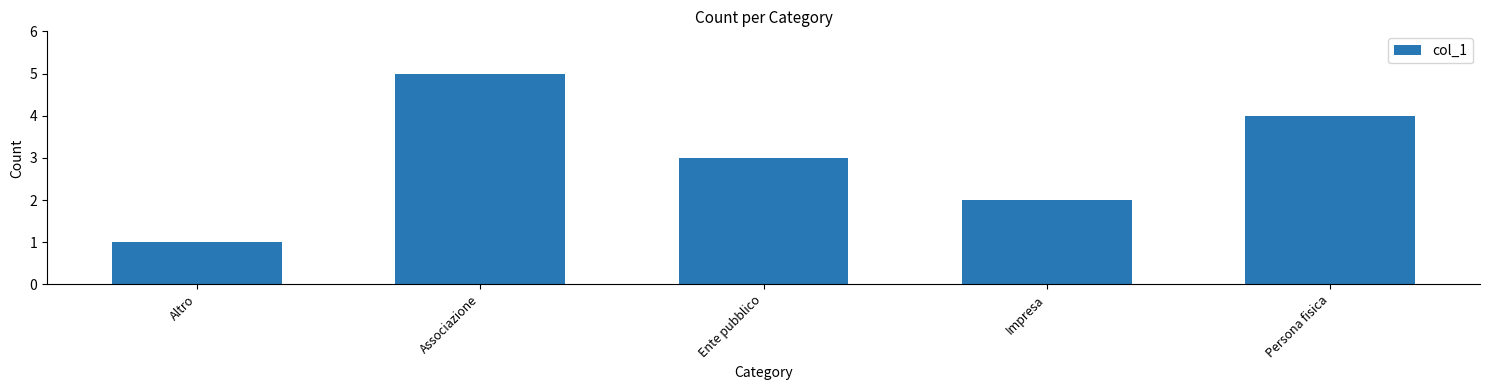

True or false: the data shows 2 at Impresa.

True